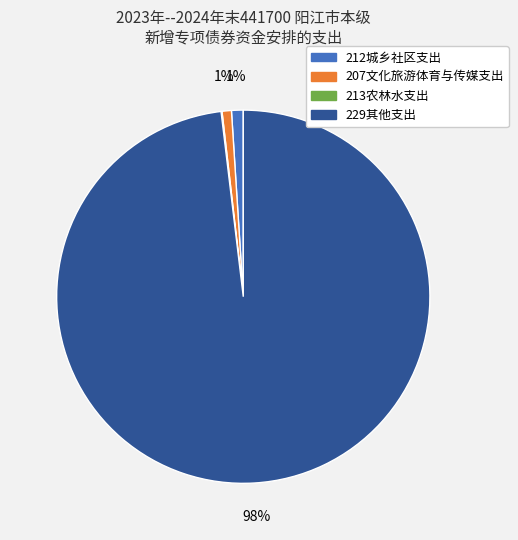

To the nearest percent, what is the combined percentage of 212城乡社区支出 and 207文化旅游体育与传媒支出?

2%